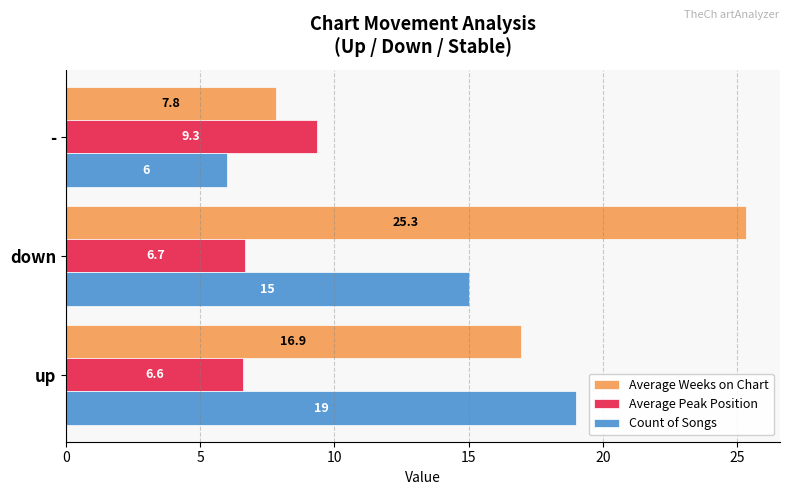

What is the difference between the maximum and minimum values in the Average Peak Position series?

2.8